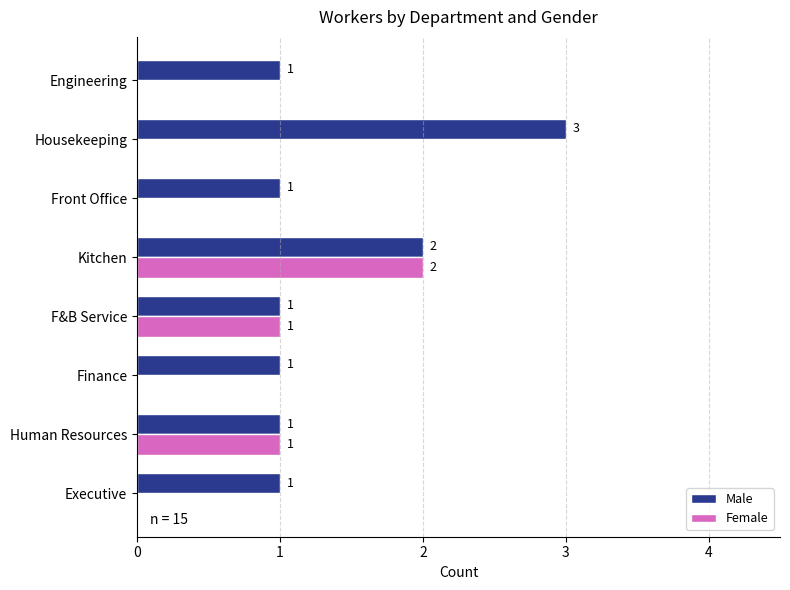

What is the greatest value displayed?

3